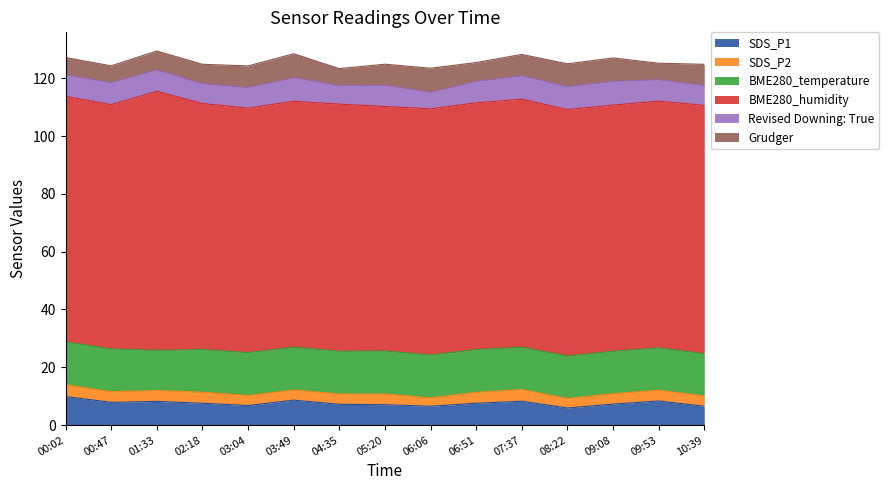

Reading left to right, what are all the values shown in this chart?

SDS_P1: 00:02=9.9	00:47=7.9	01:33=8.2	02:18=7.6	03:04=6.8	03:49=8.7	04:35=7.2	05:20=7.1	06:06=6.5	06:51=7.6	07:37=8.3	08:22=5.9	09:08=7.3	09:53=8.3	10:39=6.5
SDS_P2: 00:02=4.1	00:47=3.6	01:33=3.8	02:18=3.8	03:04=3.5	03:49=3.5	04:35=3.6	05:20=3.7	06:06=2.9	06:51=3.8	07:37=4.0	08:22=3.3	09:08=3.6	09:53=3.7	10:39=3.6
BME280_temperature: 00:02=14.8	00:47=14.8	01:33=13.9	02:18=14.8	03:04=14.8	03:49=14.8	04:35=14.8	05:20=14.9	06:06=14.8	06:51=14.8	07:37=14.7	08:22=14.7	09:08=14.7	09:53=14.7	10:39=14.6
BME280_humidity: 00:02=84.9	00:47=84.5	01:33=89.6	02:18=85.1	03:04=84.5	03:49=85.1	04:35=85.5	05:20=84.5	06:06=85.1	06:51=85.3	07:37=85.8	08:22=85.2	09:08=85.2	09:53=85.3	10:39=85.9
Revised Downing: True: 00:02=7.4	00:47=7.6	01:33=7.4	02:18=6.8	03:04=7.1	03:49=8.2	04:35=6.3	05:20=7.3	06:06=5.7	06:51=7.4	07:37=8.1	08:22=7.9	09:08=8.2	09:53=7.4	10:39=6.8
Grudger: 00:02=6.0	00:47=5.8	01:33=6.5	02:18=6.7	03:04=7.5	03:49=8.3	04:35=5.9	05:20=7.3	06:06=8.3	06:51=6.5	07:37=7.4	08:22=7.9	09:08=8.1	09:53=5.7	10:39=7.4